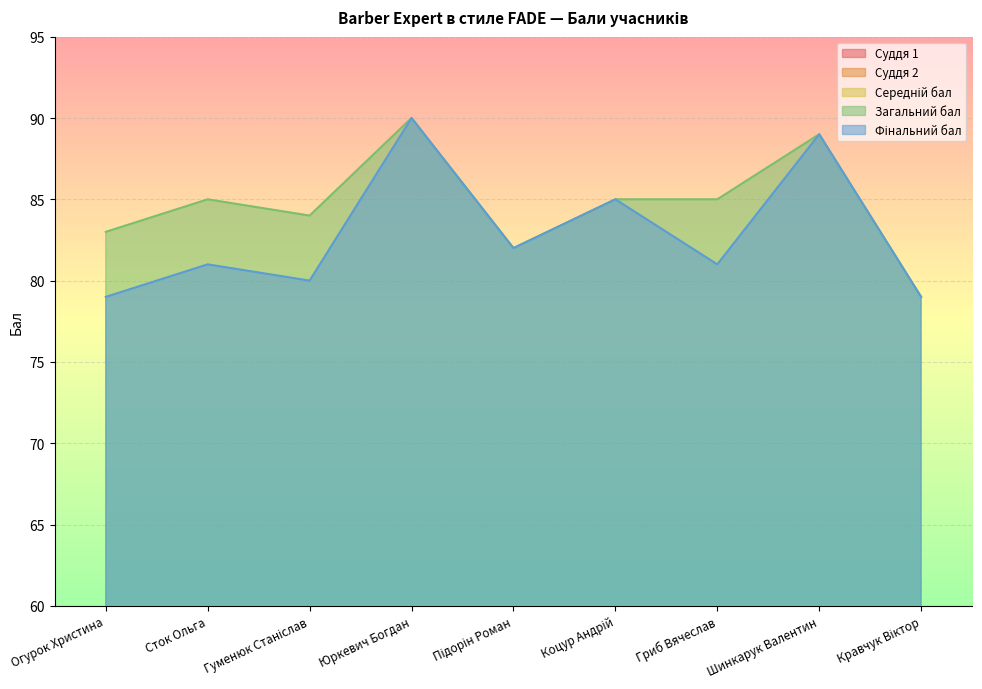

Where is Загальний бал nearest to the value 84?

Гуменюк Станіслав